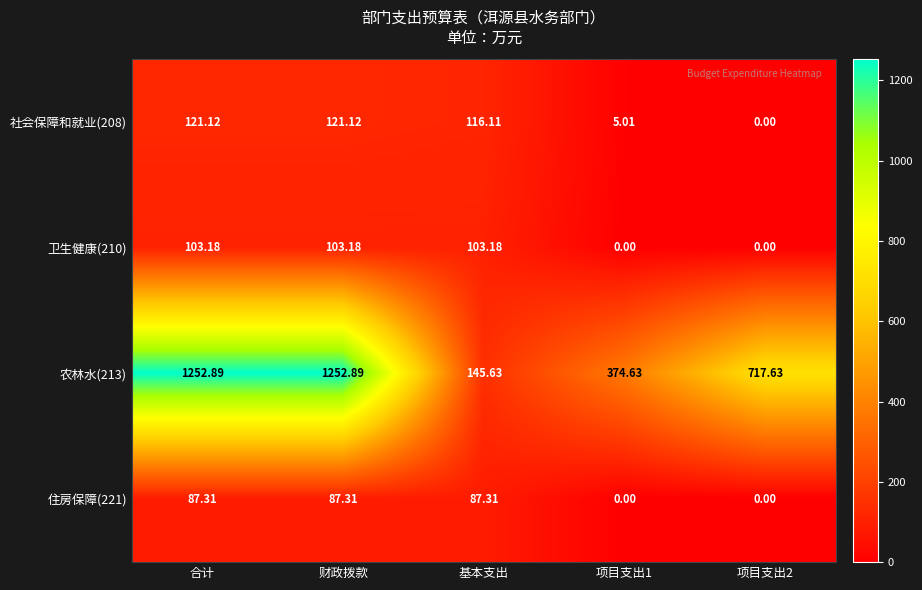

What is the spread (max minus min) of values at 项目支出1?

374.6